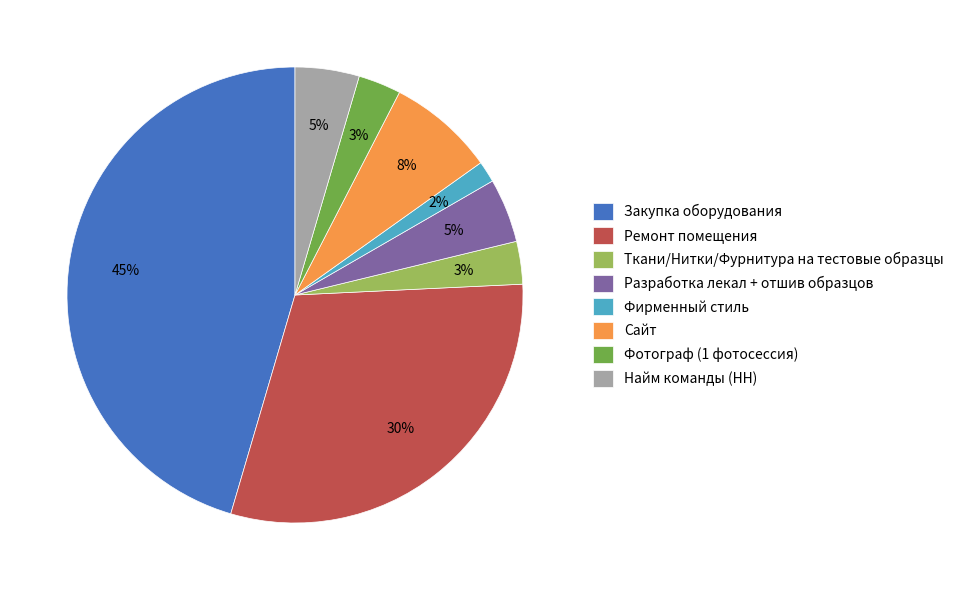

Which category has the smallest portion of the pie?

Фирменный стиль